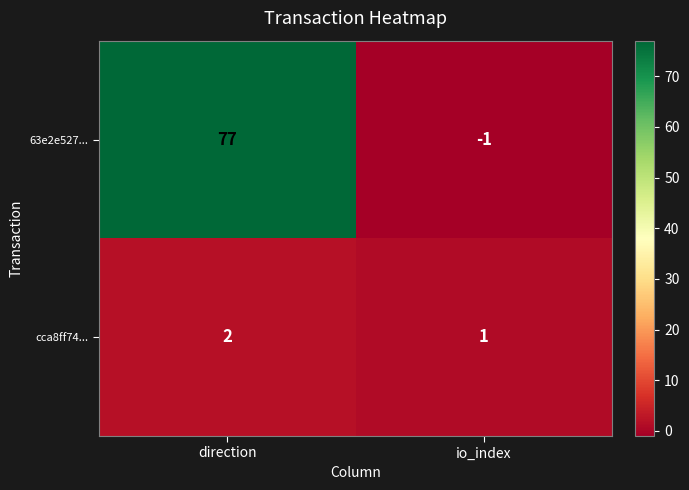

Which series has the largest range (max minus min)?

63e2e527...